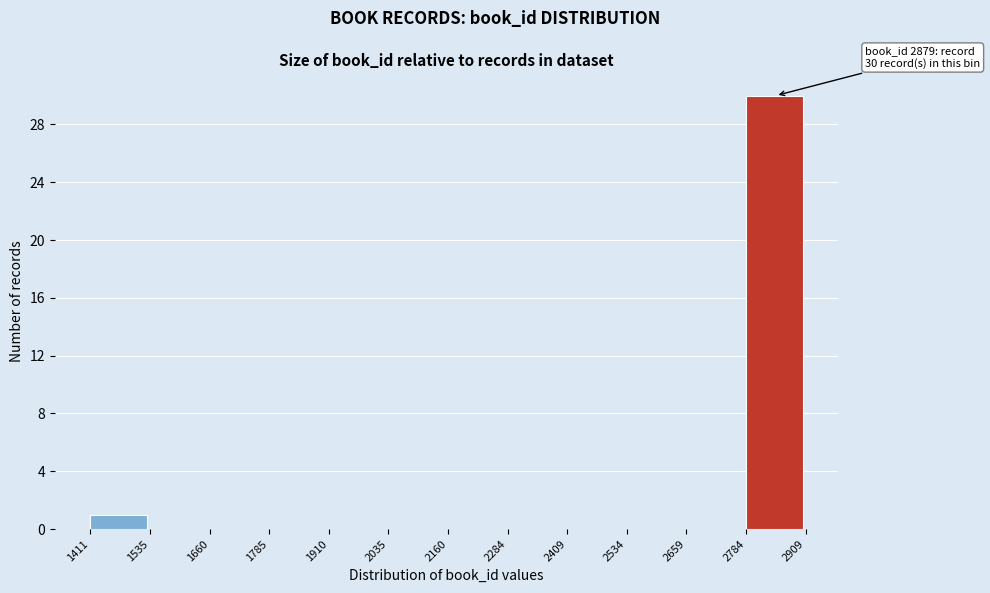

Which range on the x-axis has the tallest bar?

2784 to 2909